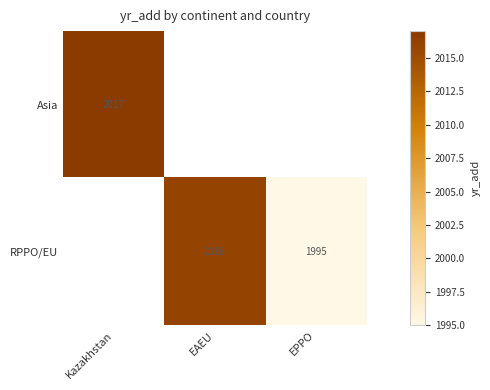

How many categories are shown in the chart?

3